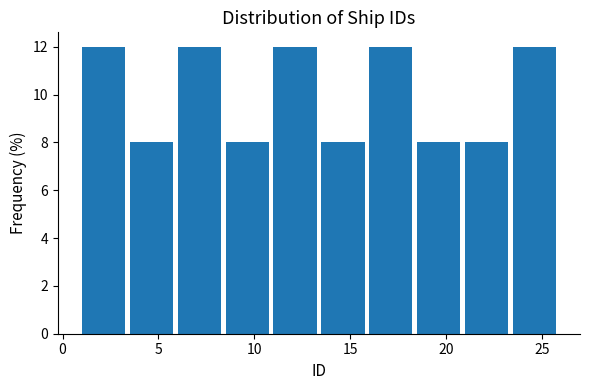

How tall is the bar that spans 21.0 to 23.5 on the x-axis? The values are not printed on the chart, so give them approximately, as read against the axis.

8